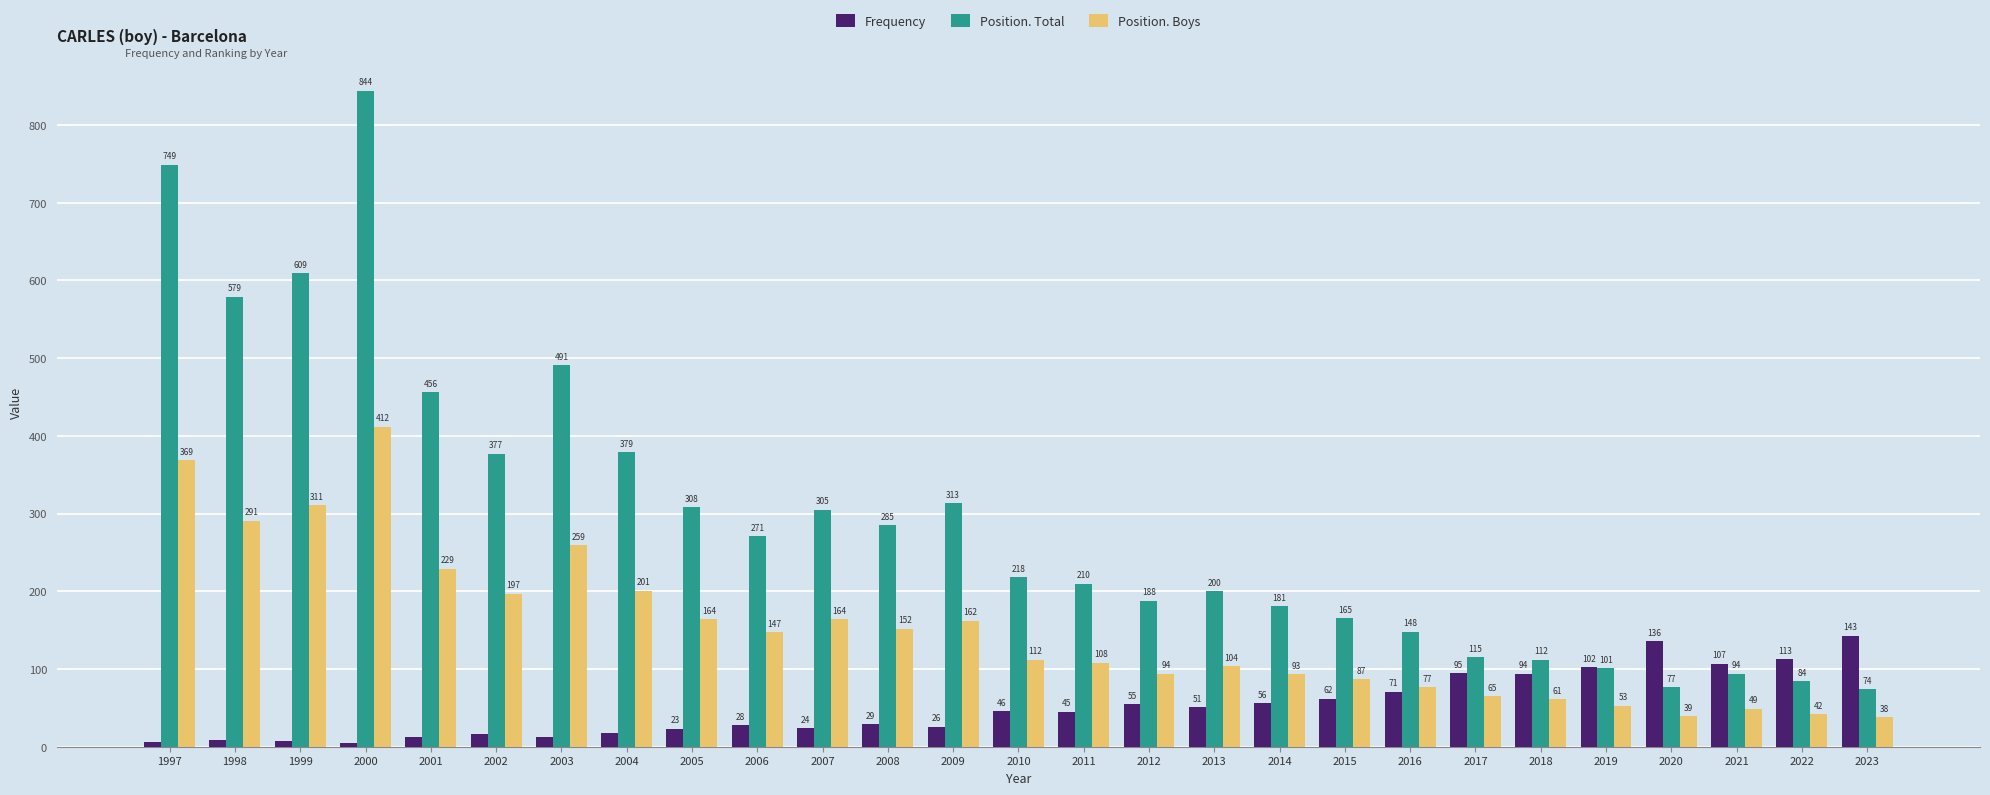

Does the chart contain any negative values?

No